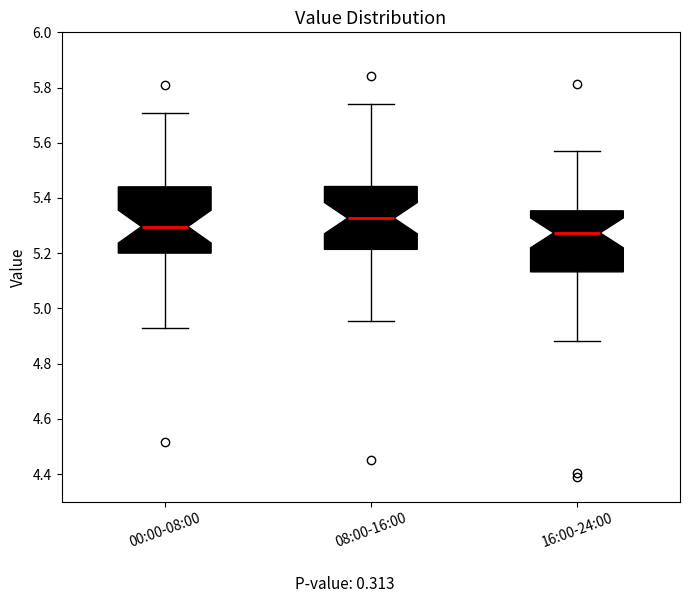

Reading left to right, read every box against the y-axis: the position of its median line, the range the box covers, and the ends of its whiskers. The values are not printed on the chart, so give them approximately, as read against the axis.

00:00-08:00: median 5.30, box 5.20 to 5.44, whiskers 4.92 to 5.70
08:00-16:00: median 5.32, box 5.22 to 5.44, whiskers 4.96 to 5.74
16:00-24:00: median 5.28, box 5.14 to 5.36, whiskers 4.88 to 5.58